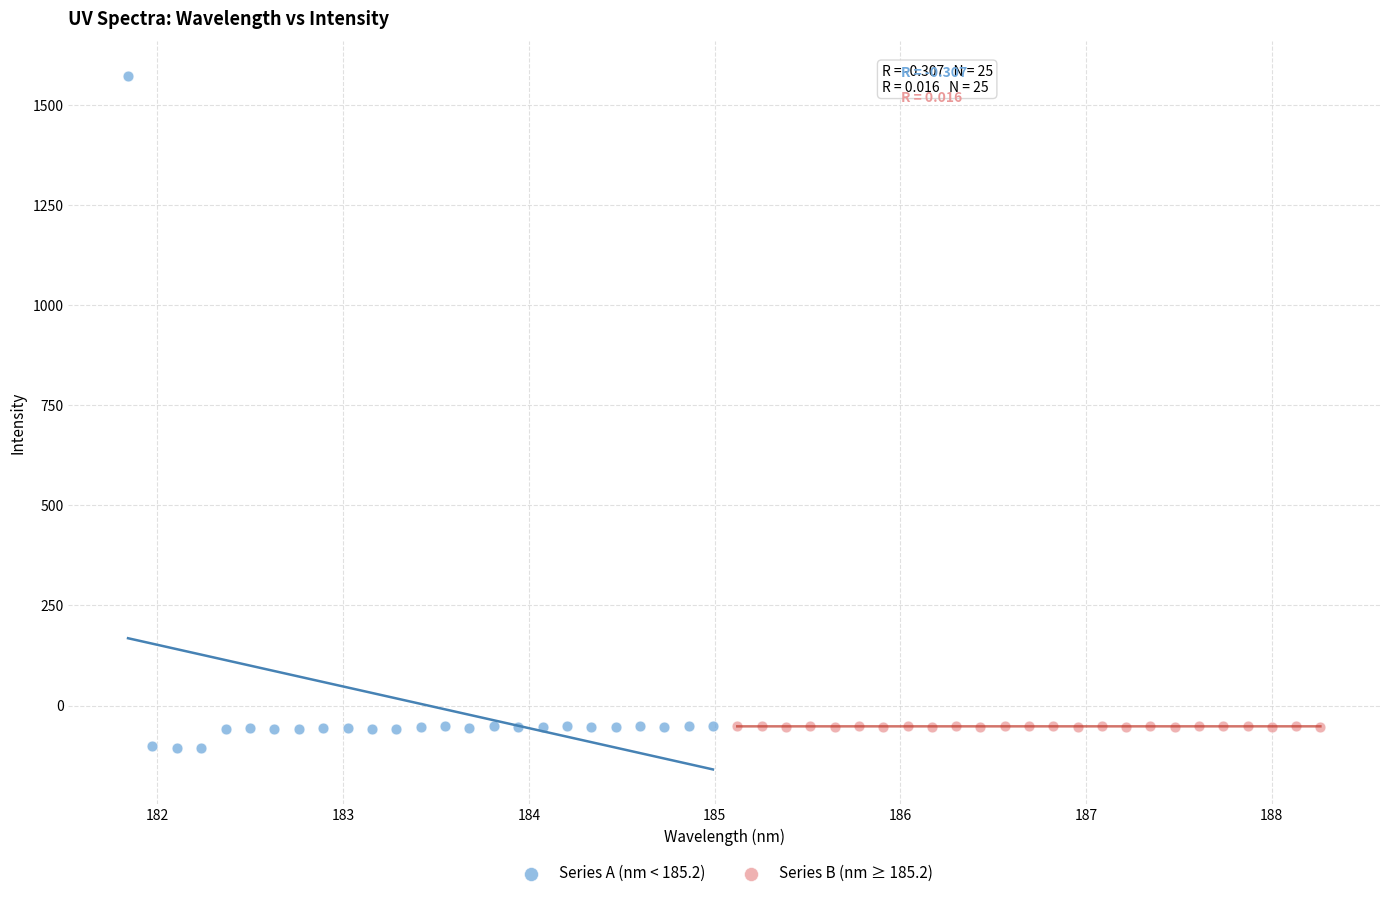

Which series reaches the maximum Y coordinate?

Series A (nm < 185.2)